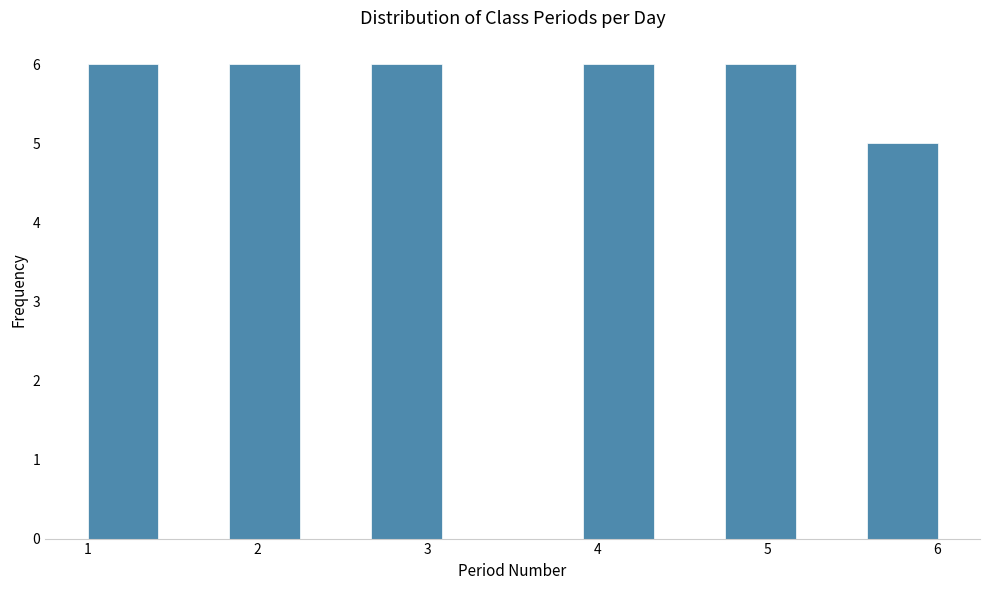

Reading left to right, list every bar in this chart as the range it spans on the x-axis followed by its height. Neither the bar edges nor the heights are printed on the chart, so give them approximately, as read against the axes.

1.0 to 1.4: 6
1.4 to 1.8: 0
1.8 to 2.3: 6
2.3 to 2.7: 0
2.7 to 3.1: 6
3.1 to 3.5: 0
3.5 to 3.9: 0
3.9 to 4.3: 6
4.3 to 4.8: 0
4.8 to 5.2: 6
5.2 to 5.6: 0
5.6 to 6.0: 5